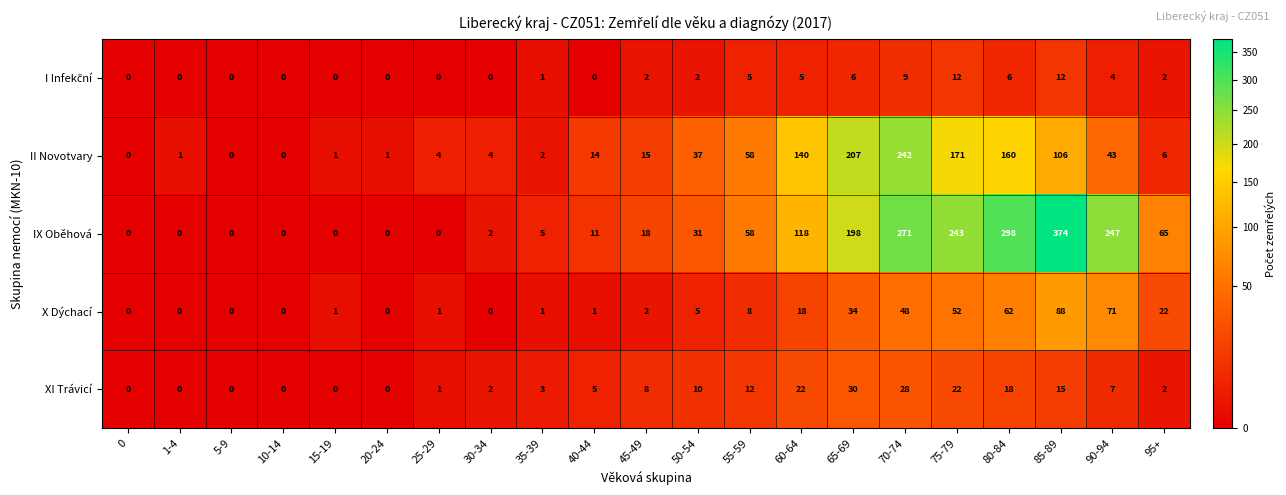

How many values in the X Dýchací series are below 2?

10